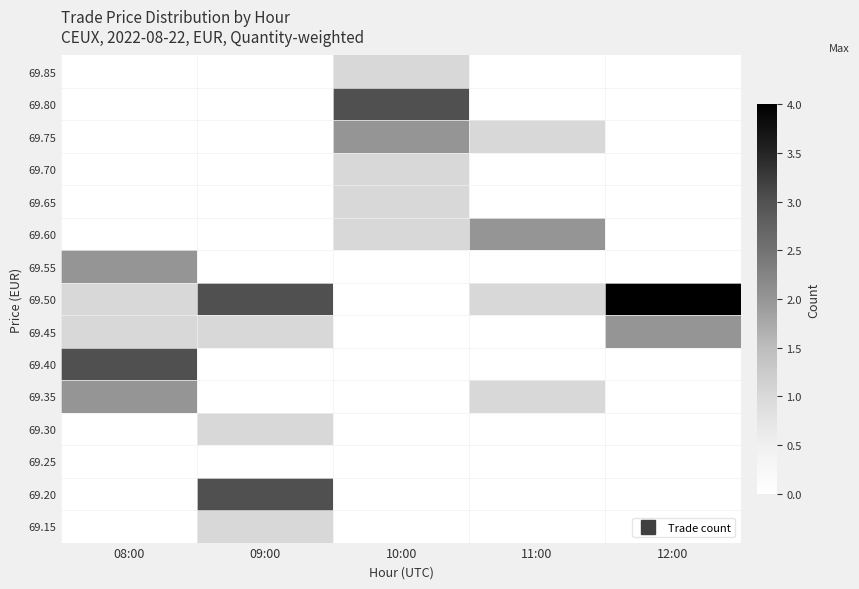

List the series in order of their peak value, lowest first.

69.25, 69.15, 69.30, 69.65, 69.70, 69.85, 69.35, 69.45, 69.55, 69.60, 69.75, 69.20, 69.40, 69.80, 69.50